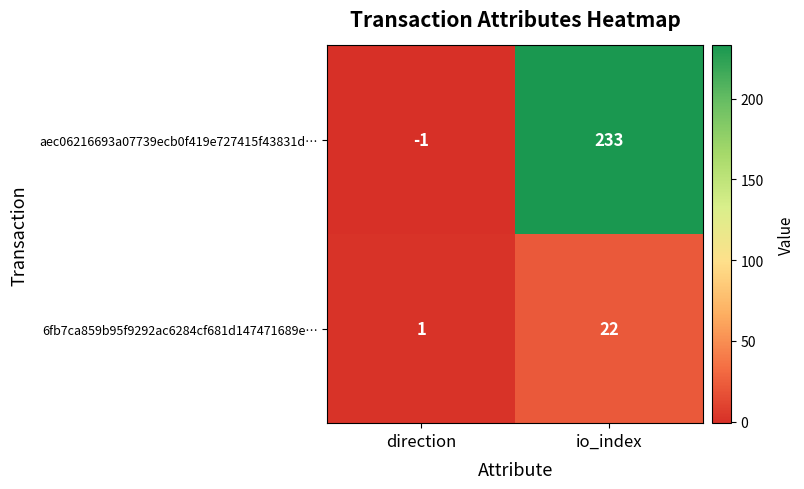

What is the difference between the aec06216693a07739ecb0f419e727415f43831d… values at io_index and direction?

234